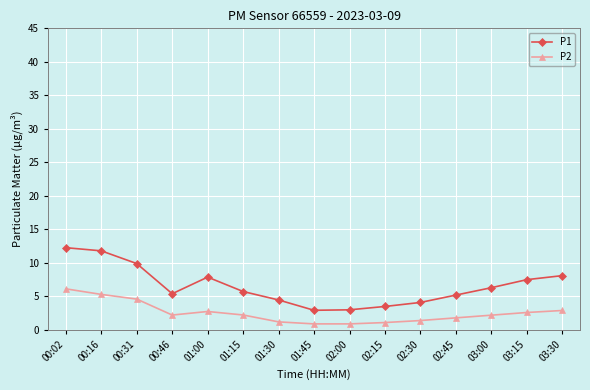

What is the maximum value for P2?

6.1